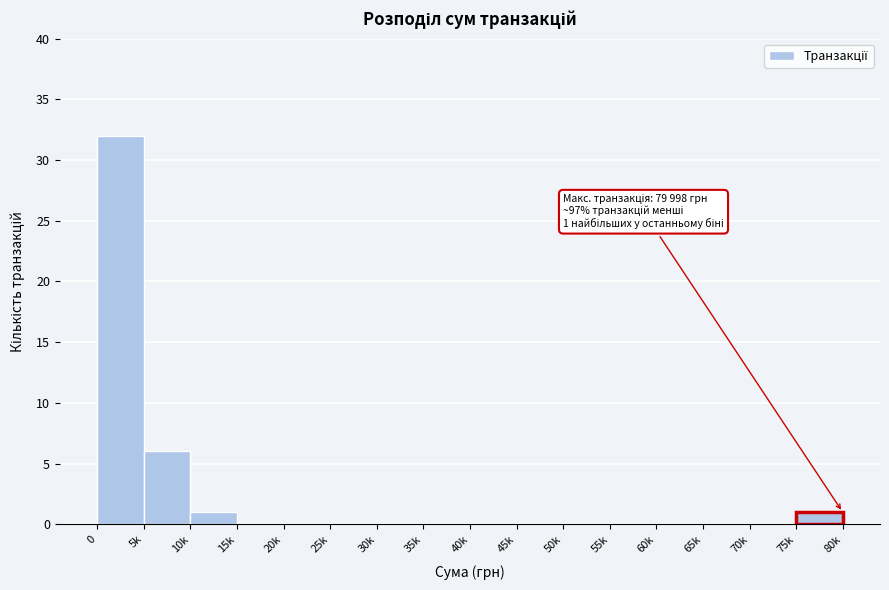

Reading left to right, extract all data points from this chart.

0=32	5k=6	10k=1	15k=0	20k=0	25k=0	30k=0	35k=0	40k=0	45k=0	50k=0	55k=0	60k=0	65k=0	70k=0	75k=1